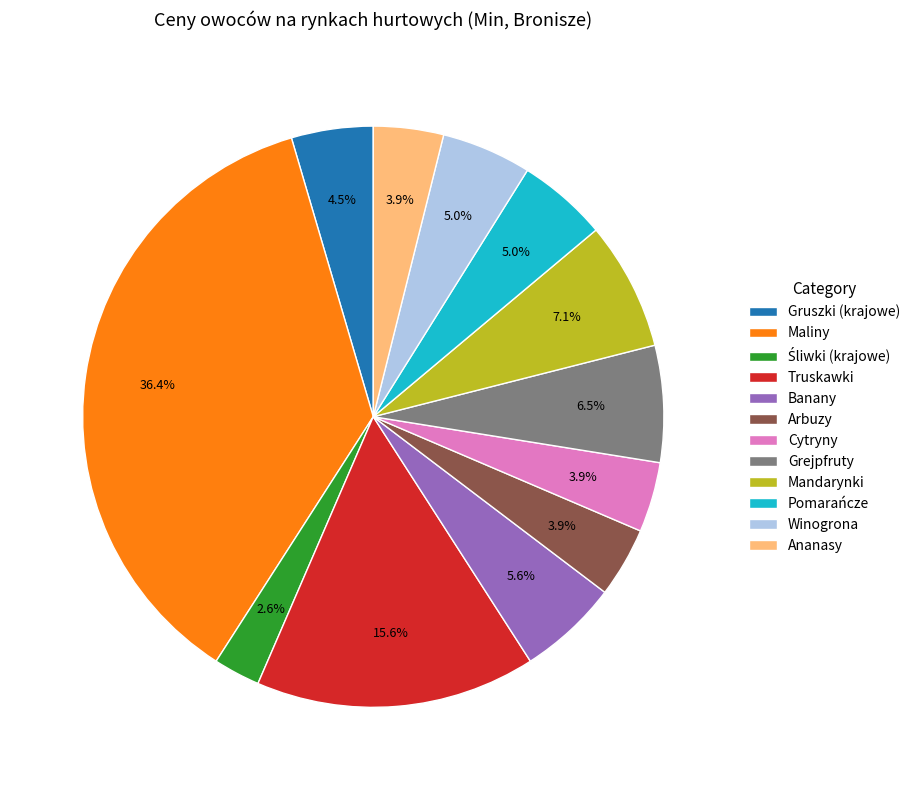

Approximately how many times larger is the value at Ananasy compared to Cytryny?

1.0